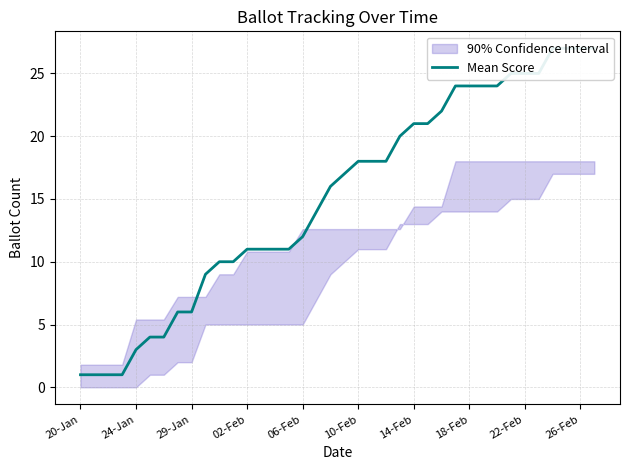

The value at 02-Feb is 11. True or false?

True